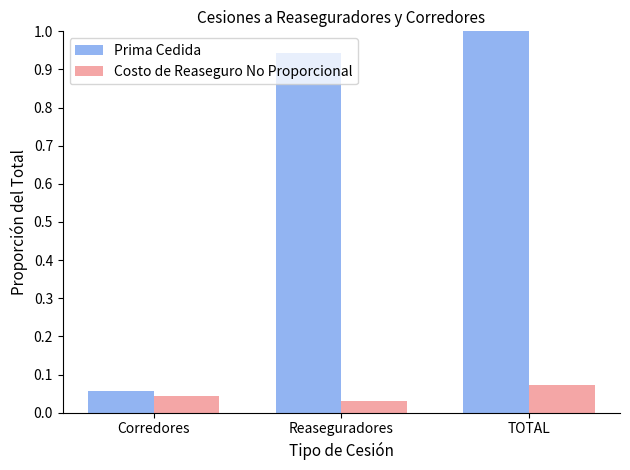

The Costo de Reaseguro No Proporcional series shows 0.0 at TOTAL. True or false?

False